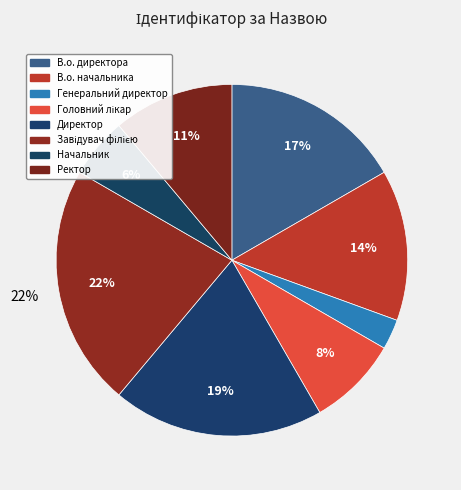

Between Головний лікар and Начальник, which is larger?

Головний лікар